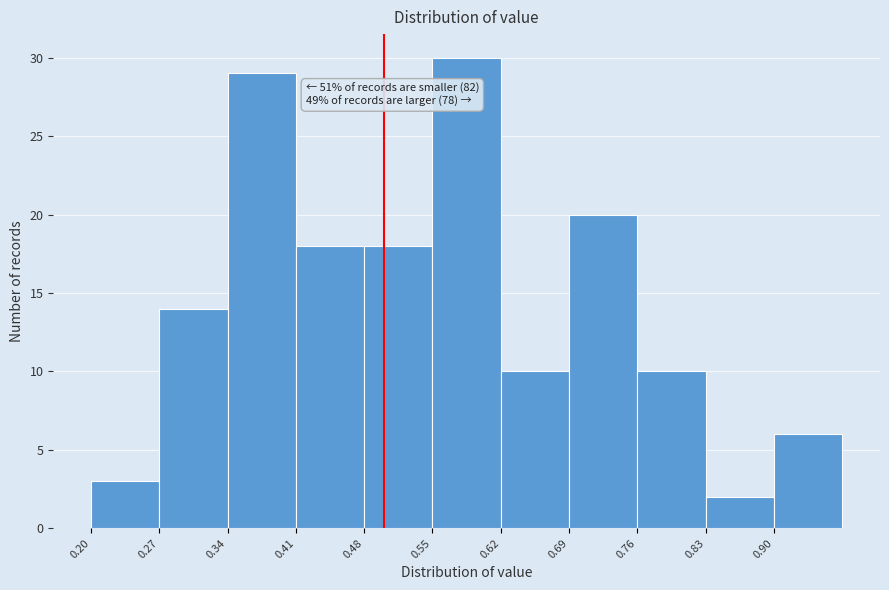

Which range on the x-axis has the tallest bar?

0.55 to 0.62